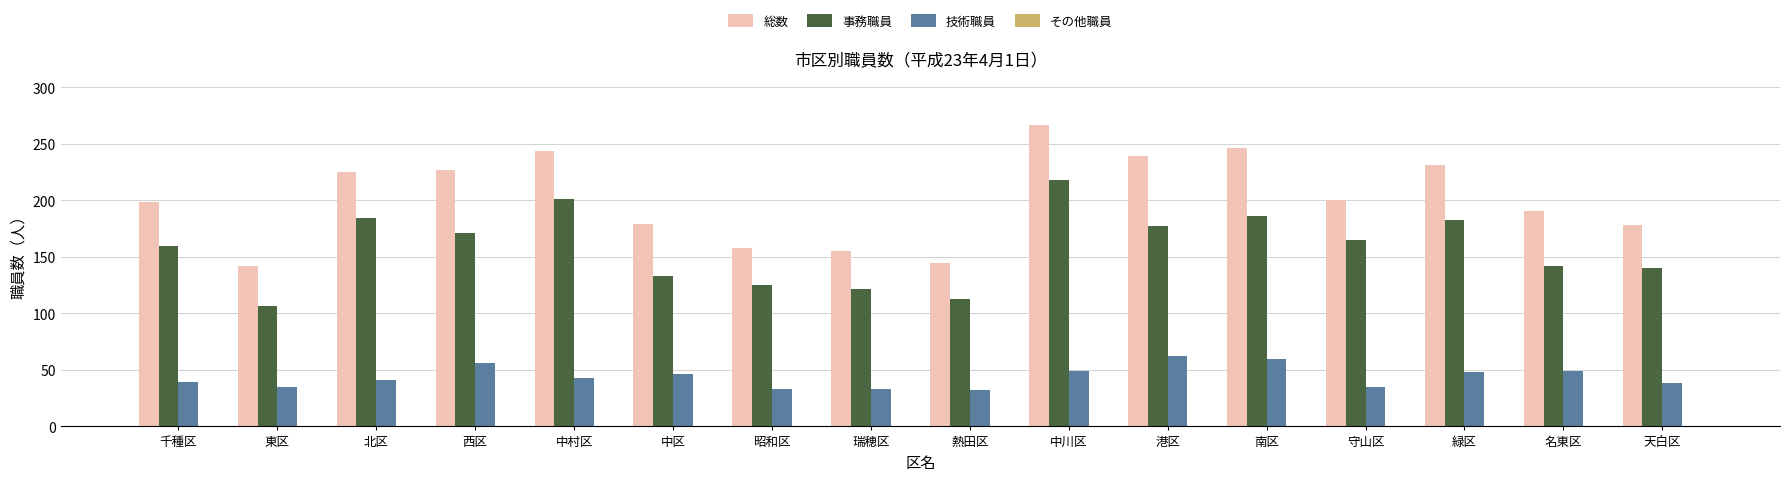

What is the spread (max minus min) of values at 中村区?

201